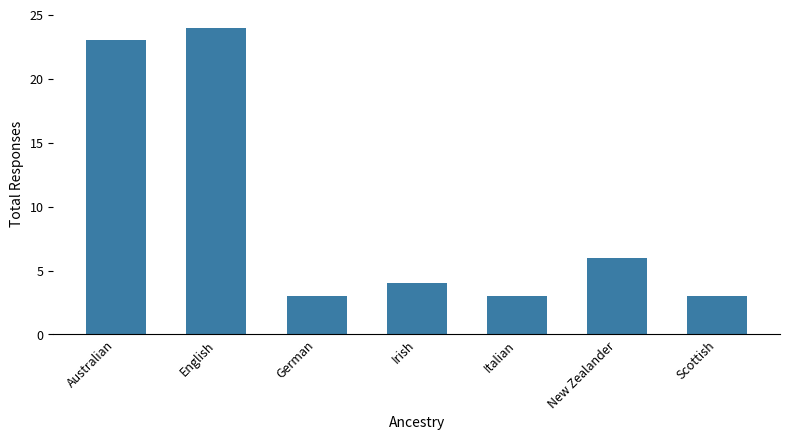

Is it true that the value at German is 1?

False